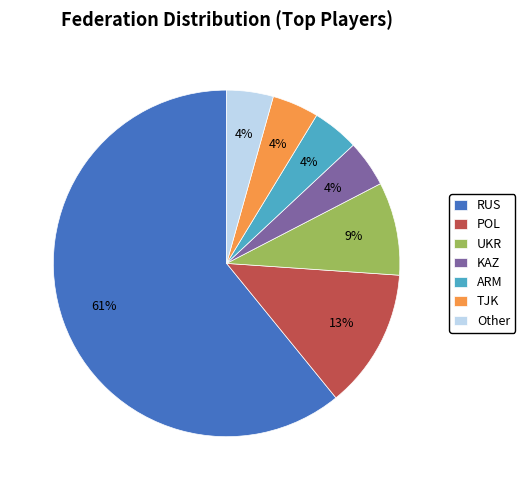

Is there a majority slice in this chart?

Yes